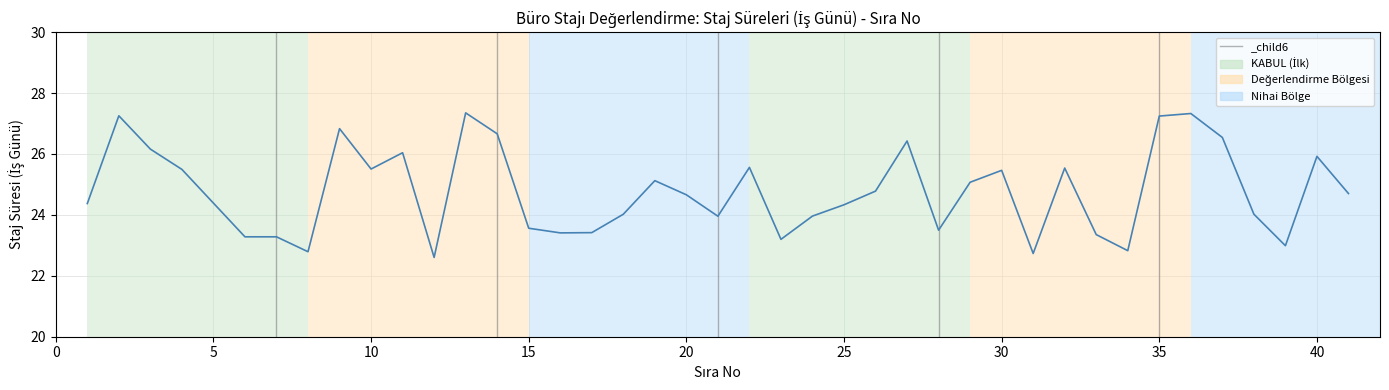

How many categories are shown in the chart?

40